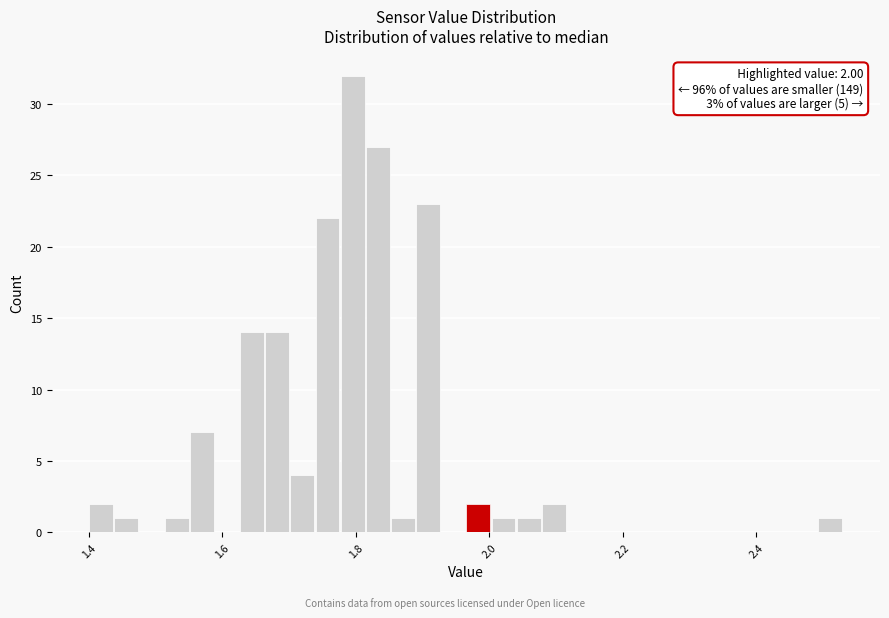

Around what value on the x-axis is the tallest bar? Give the approximate position of its centre, as read against the axis.

1.80